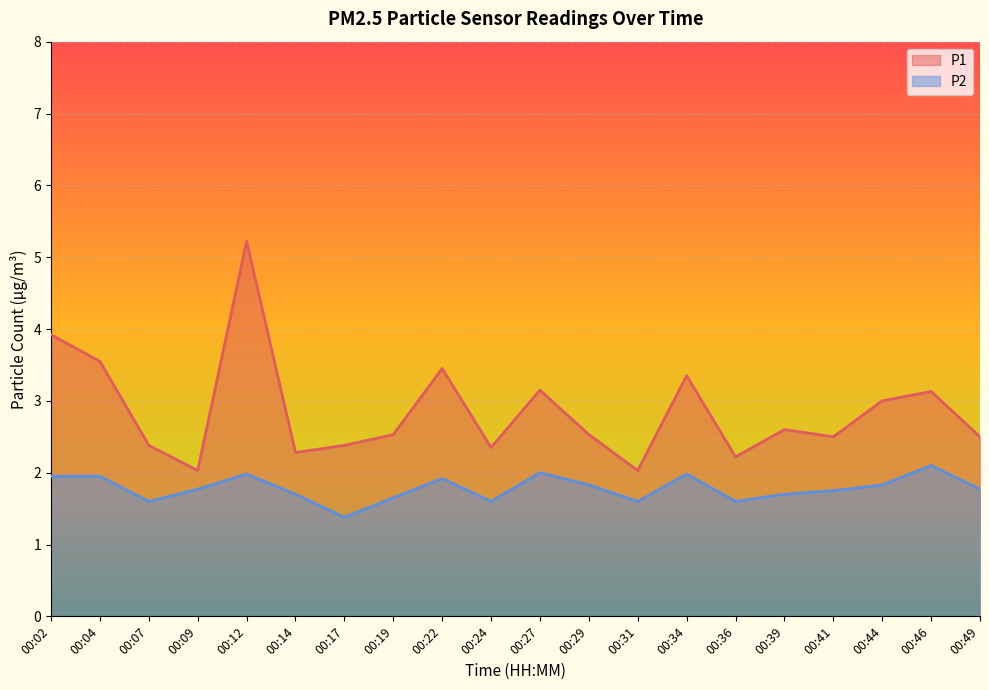

What is the value of the P1 point at the 2nd from the left?

3.5